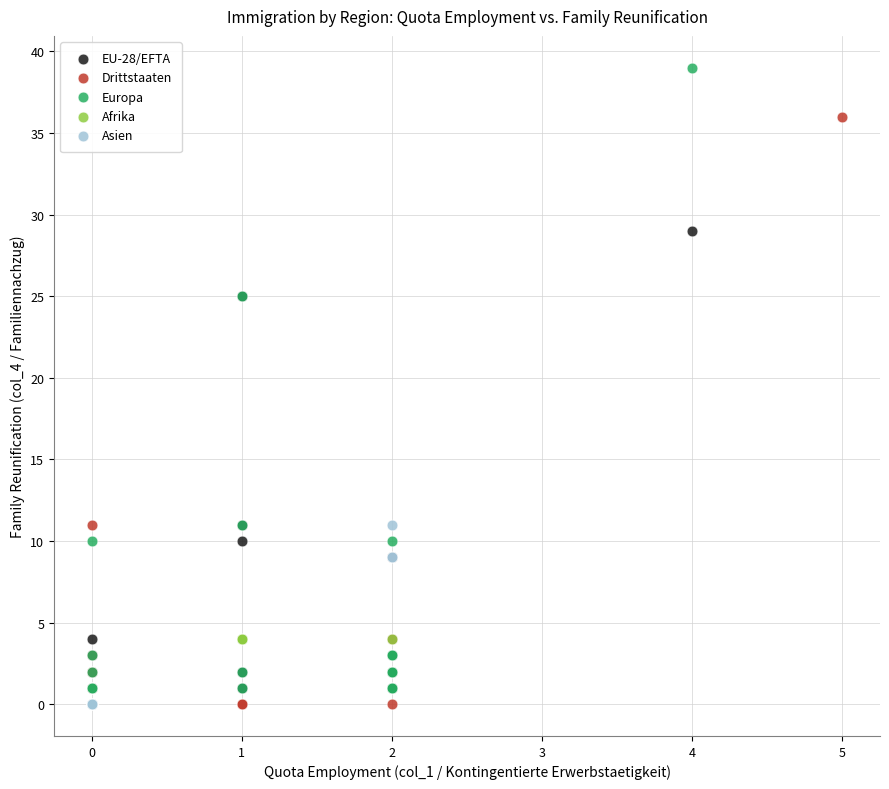

What are all the series names shown in the legend?

EU-28/EFTA, Drittstaaten, Europa, Afrika, Asien